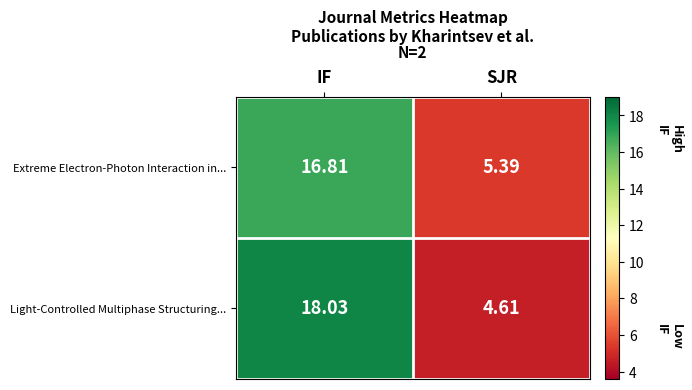

At which label does Extreme Electron-Photon Interaction in... first exceed 16?

IF